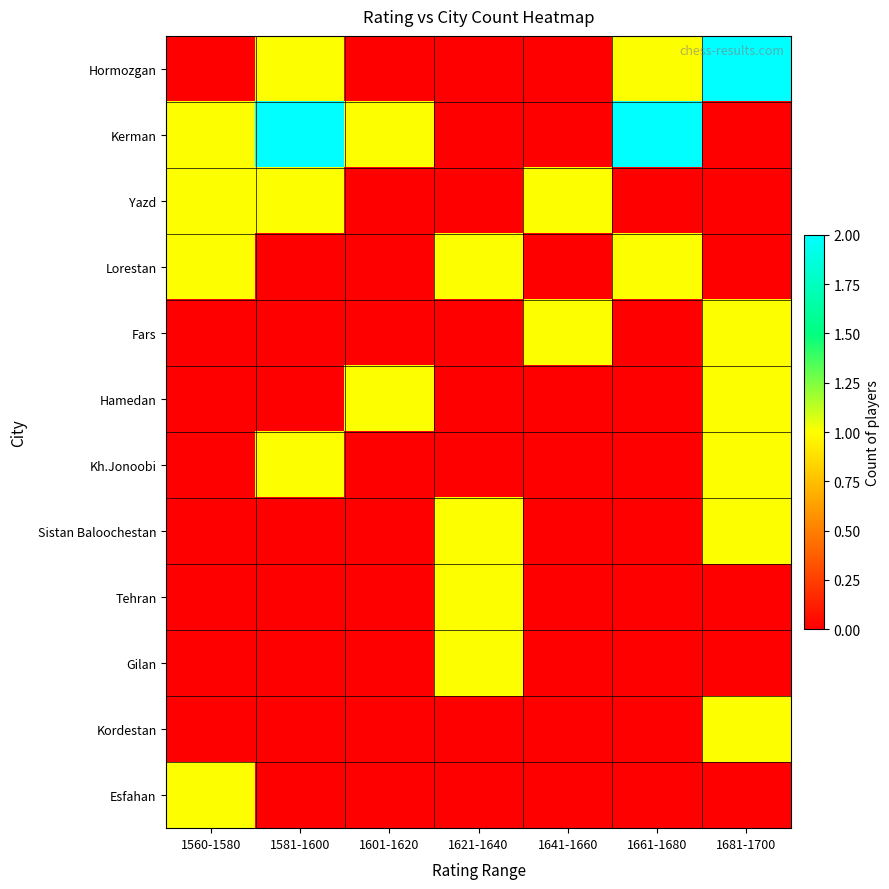

At which category is the sum across all series the highest?

1681-1700